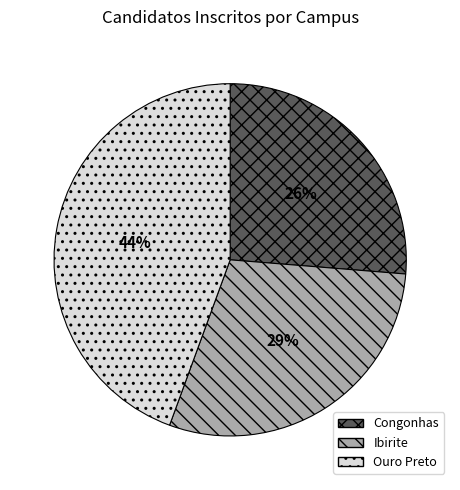

What is the smallest slice in the pie chart?

Congonhas